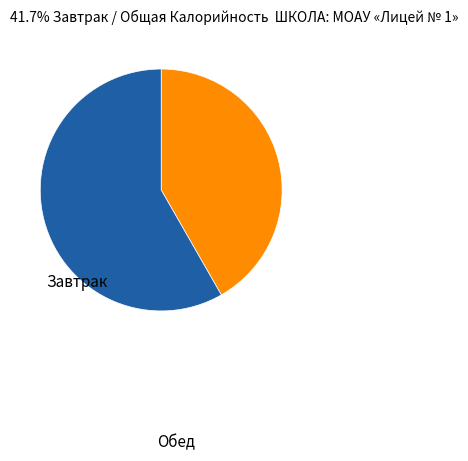

Is there any slice that represents more than half of the pie?

Yes